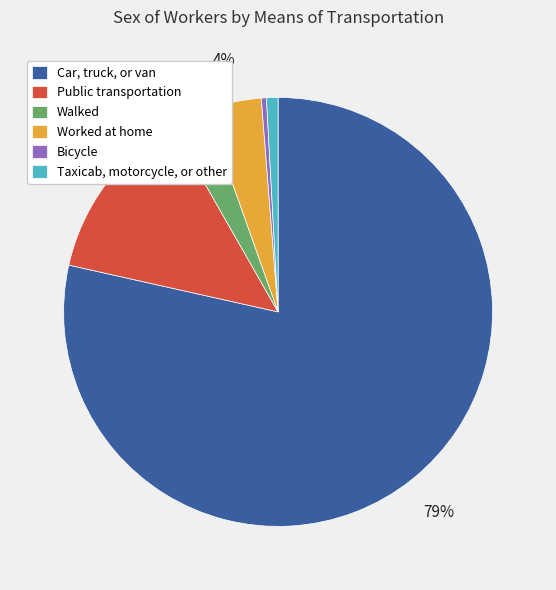

Count the number of slices in the pie.

6